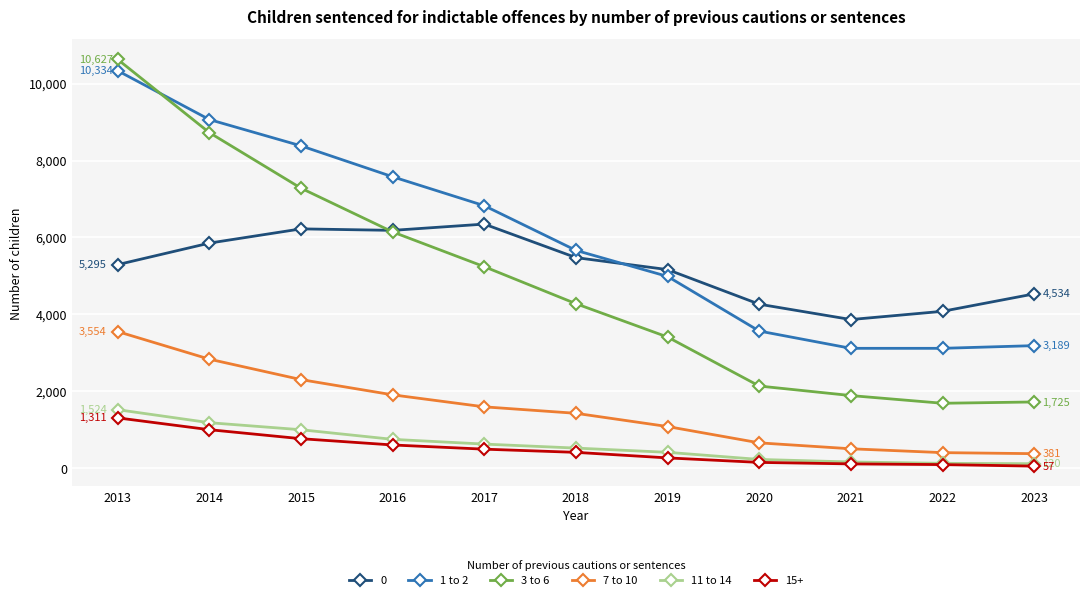

What is the lowest value of the 3 to 6 series?

1691